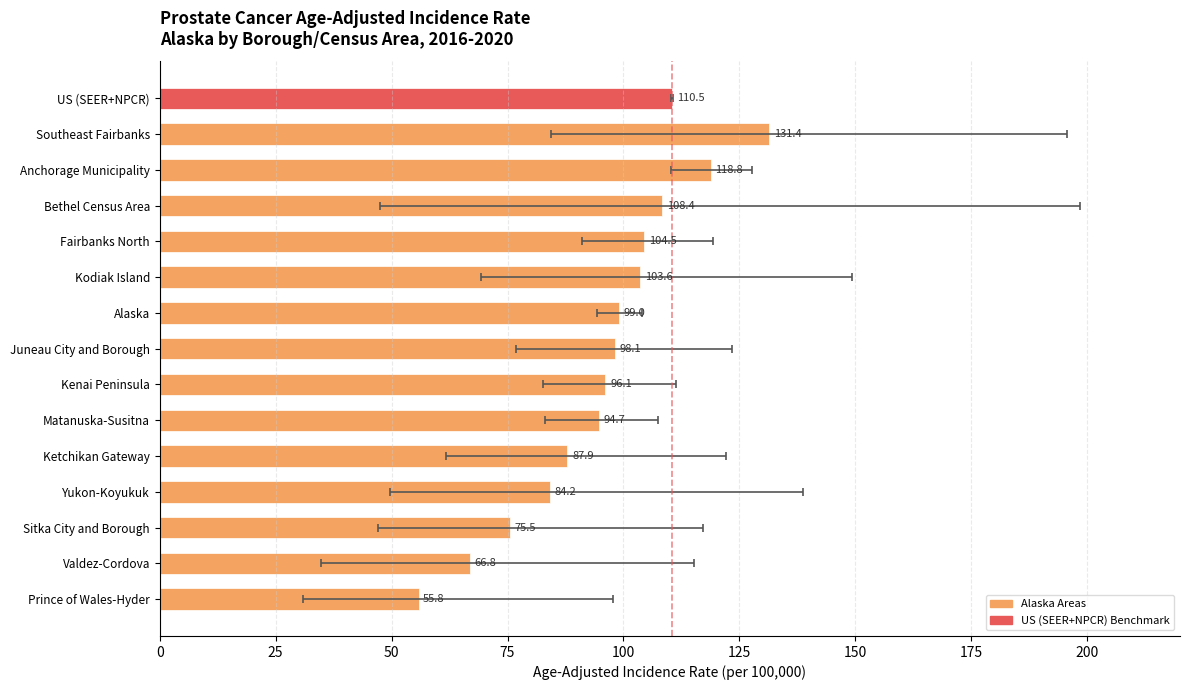

What is the change in value from Alaska to Sitka City and Borough?

-23.5